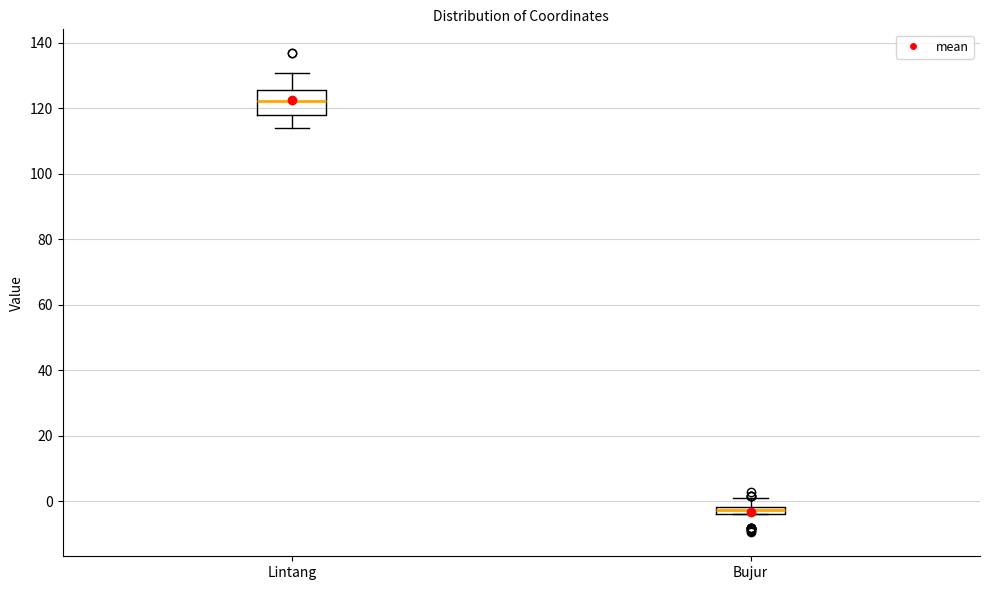

Where does the median line of the box for Lintang sit on the y-axis? The values are not printed on the chart, so give them approximately, as read against the axis.

122